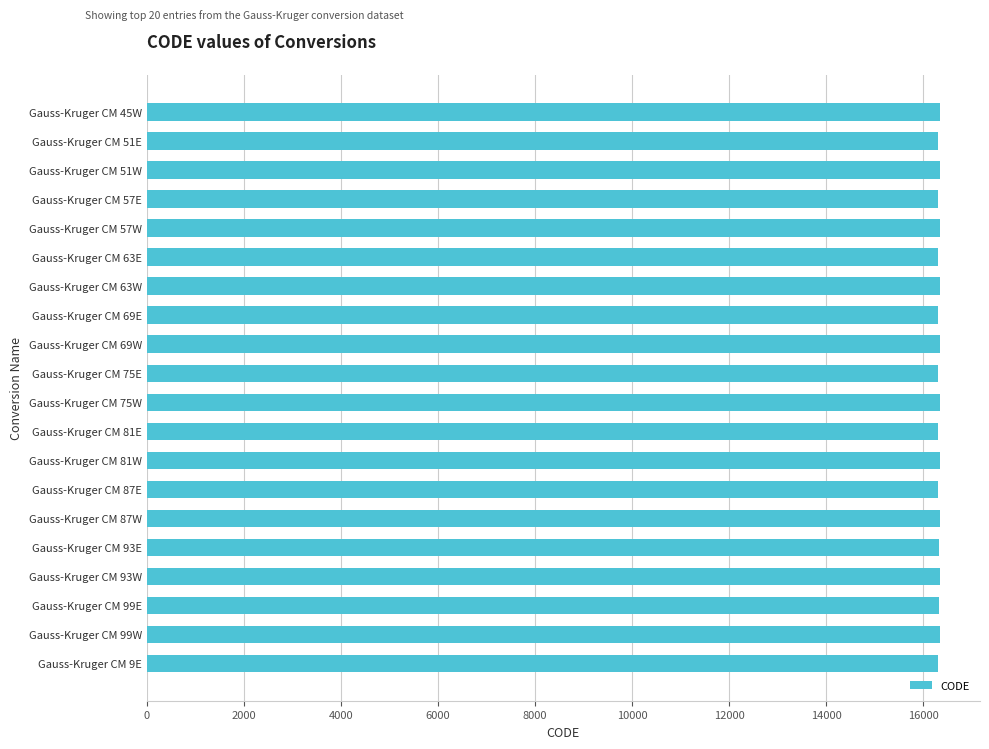

What is the label of the 7th bar from the bottom?

Gauss-Kruger CM 87E